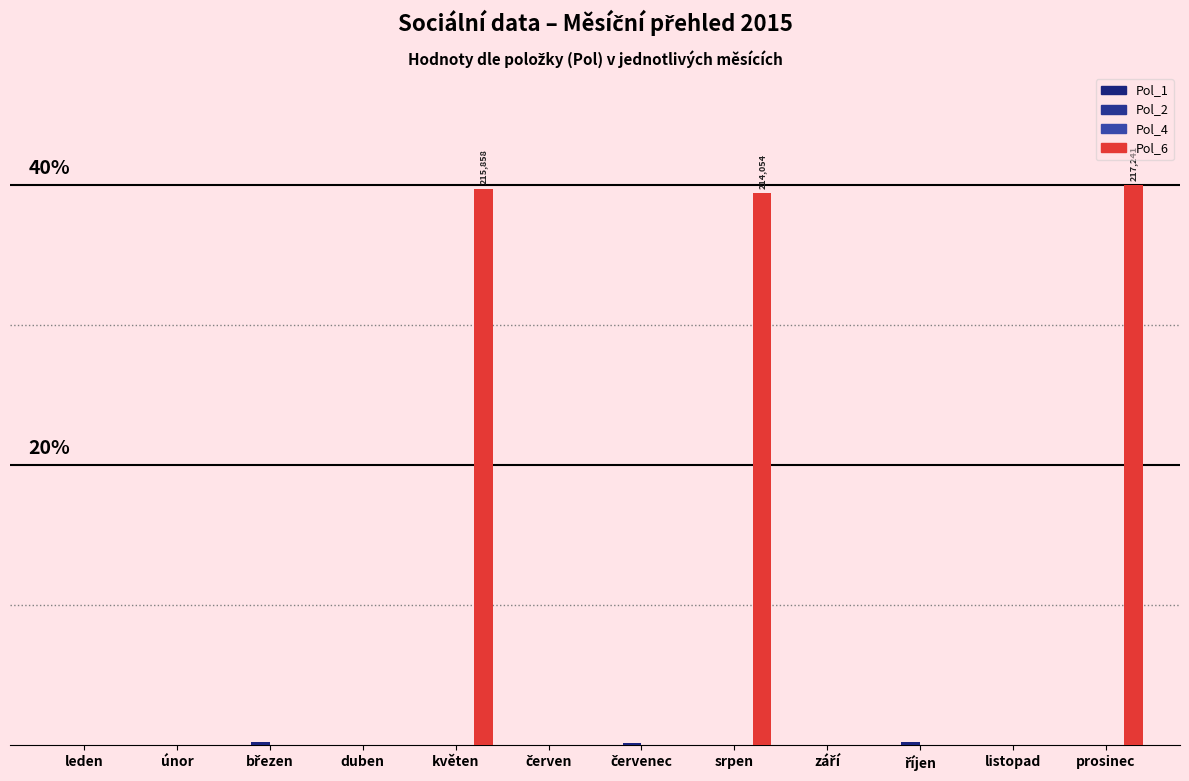

The value of Pol_4 at srpen is 0.0. True or false?

True